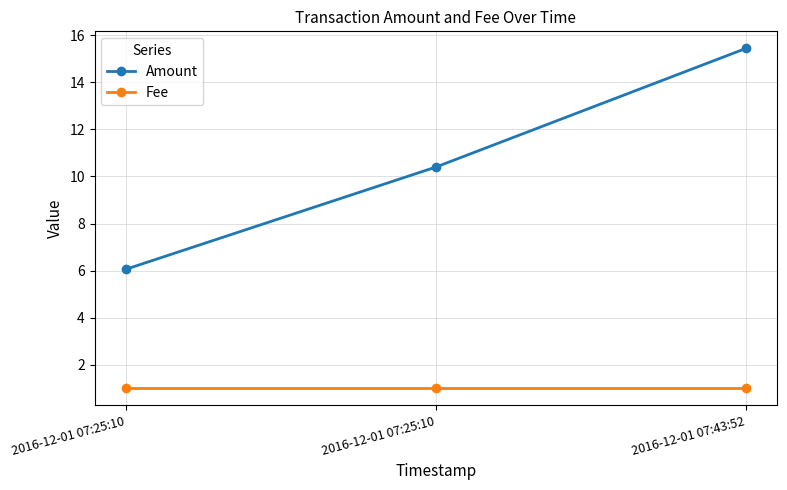

How many lines are shown in the chart?

2